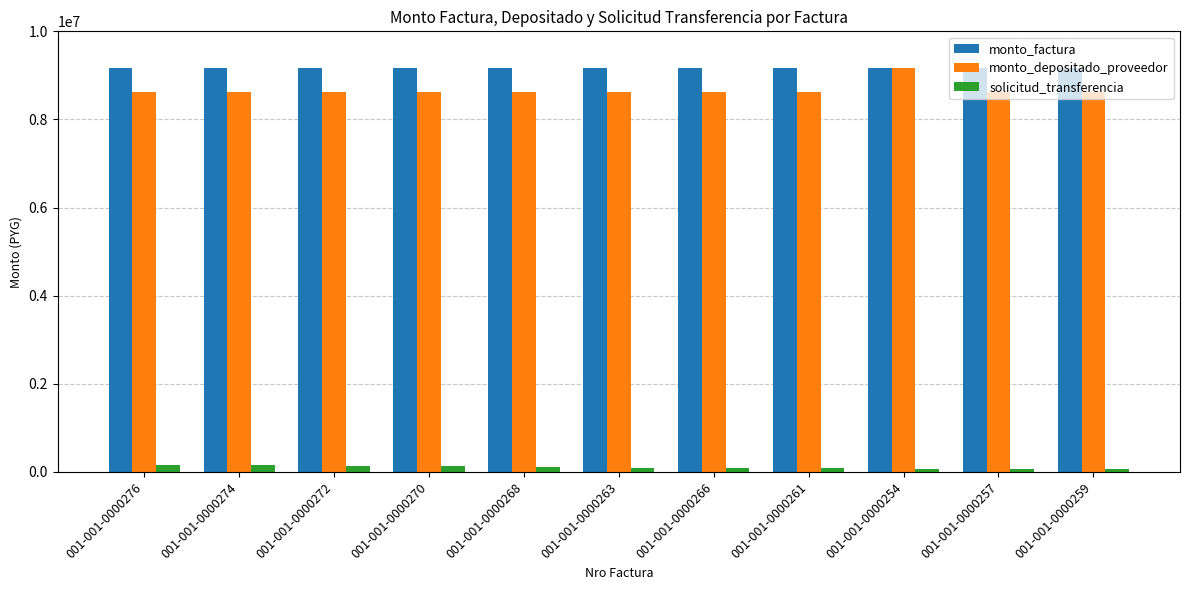

Does the chart contain any negative values?

No